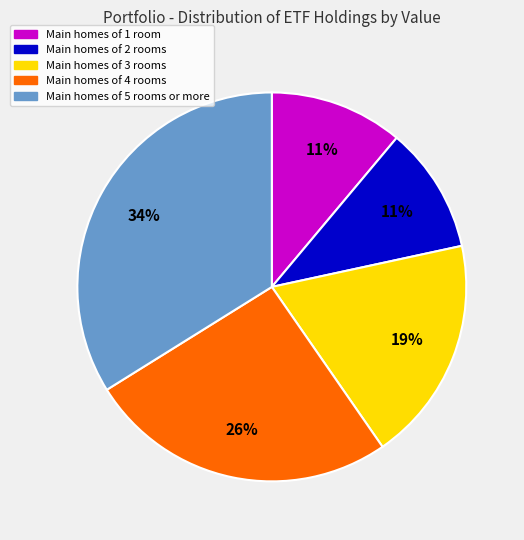

Does any single category account for the majority?

No